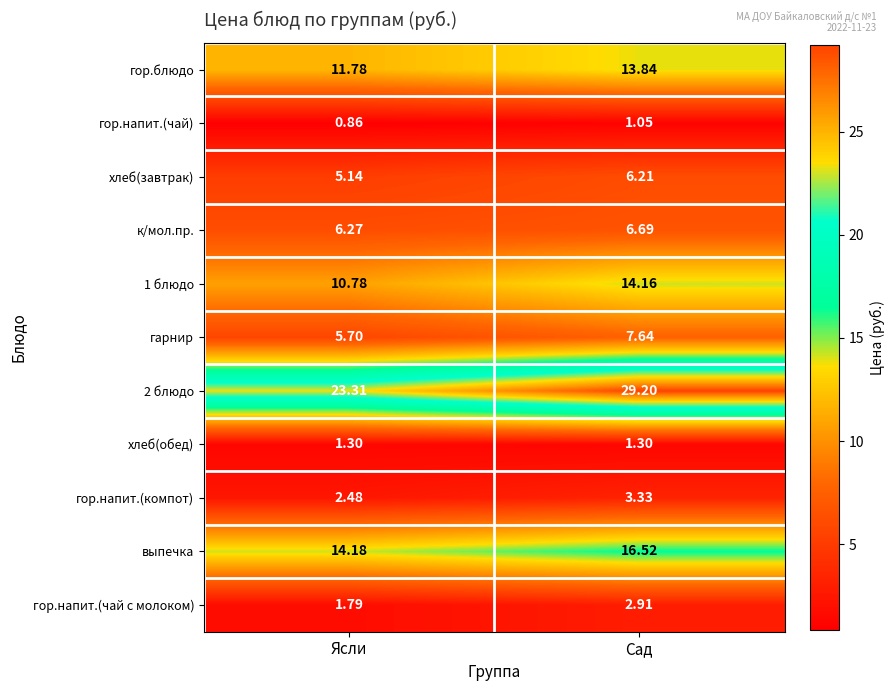

At which label is выпечка closest to 15?

Ясли